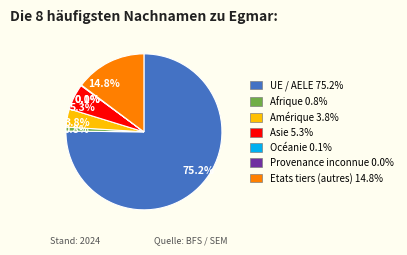

Which slice is the largest?

UE / AELE